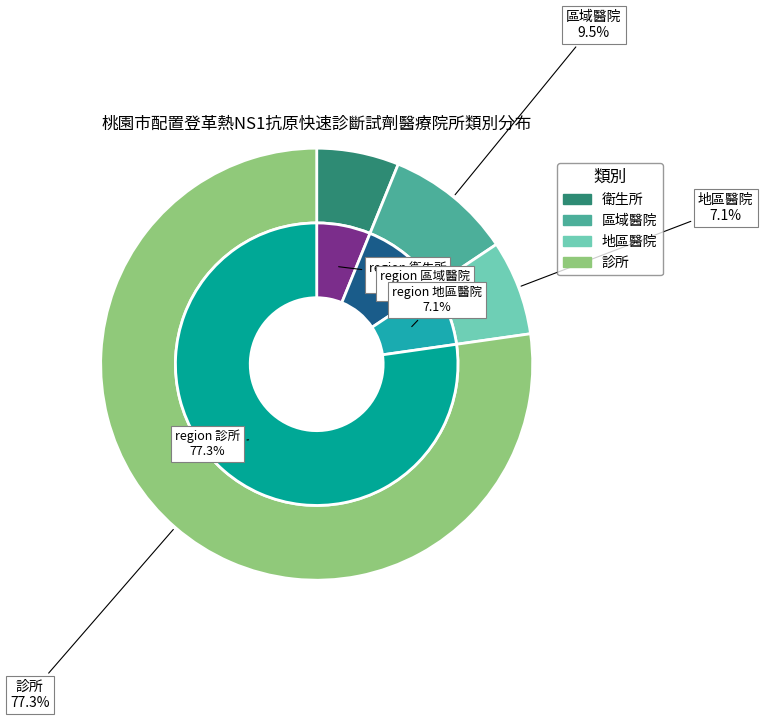

Combined, what portion of the pie is 診所 and 地區醫院?

84.4%